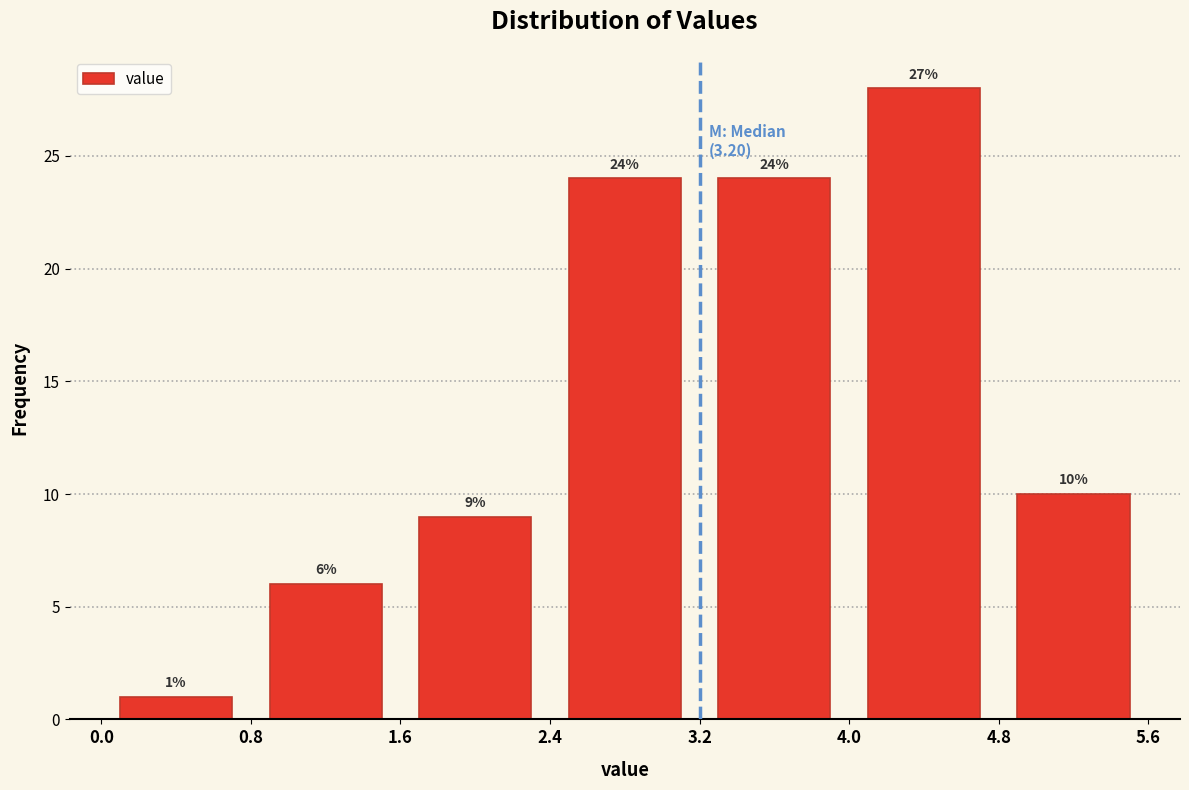

Which range on the x-axis has the tallest bar?

4.0 to 4.8